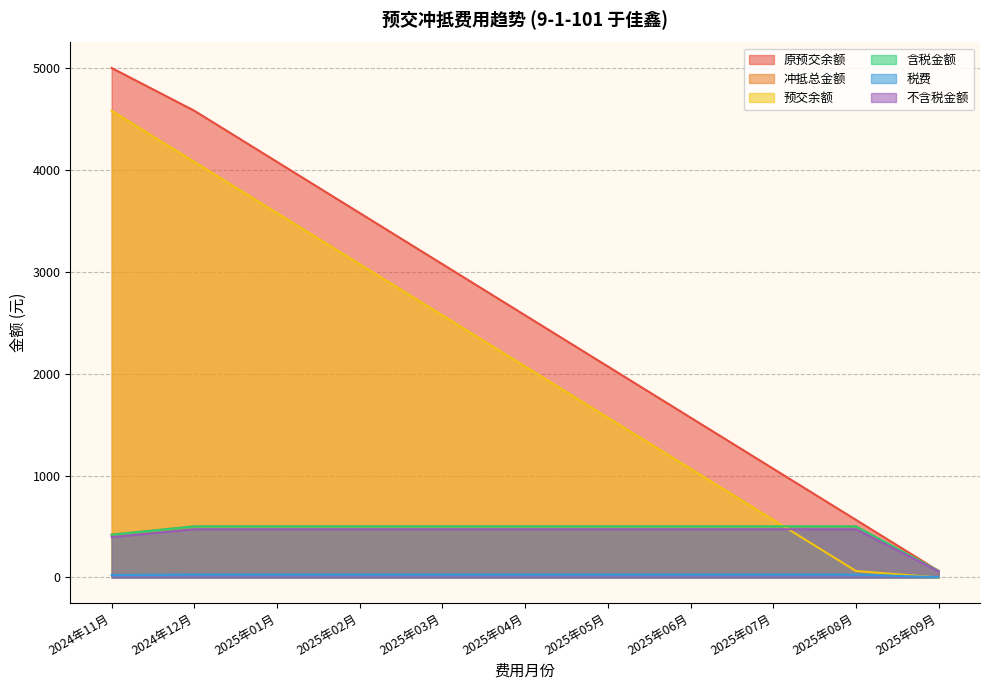

How many data points in 税费 are less than 28?

2